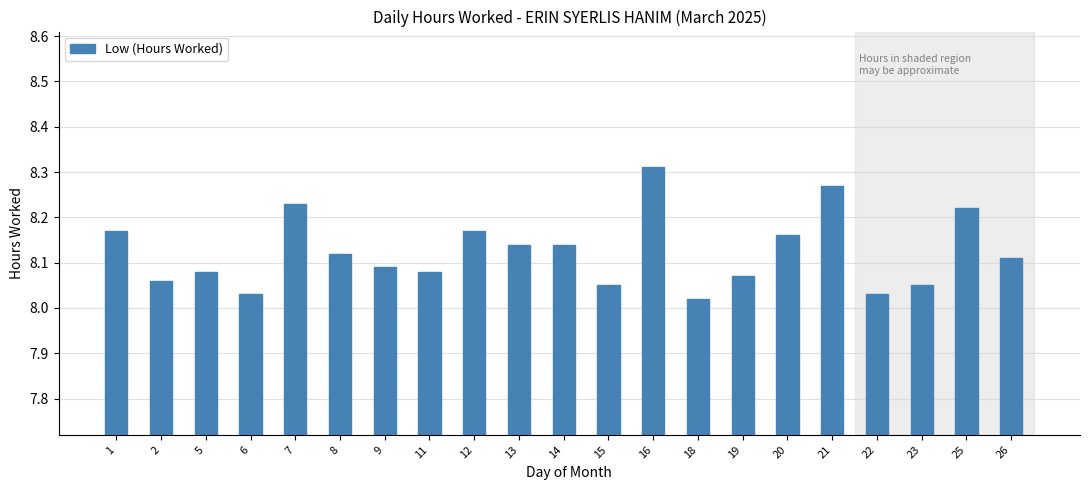

Which label corresponds to the largest value in the chart?

16